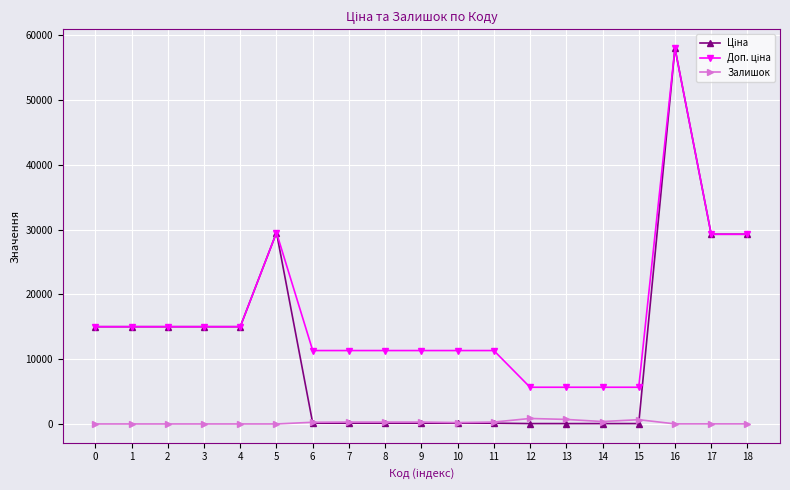

At how many categories does at least one series exceed 4344?

19